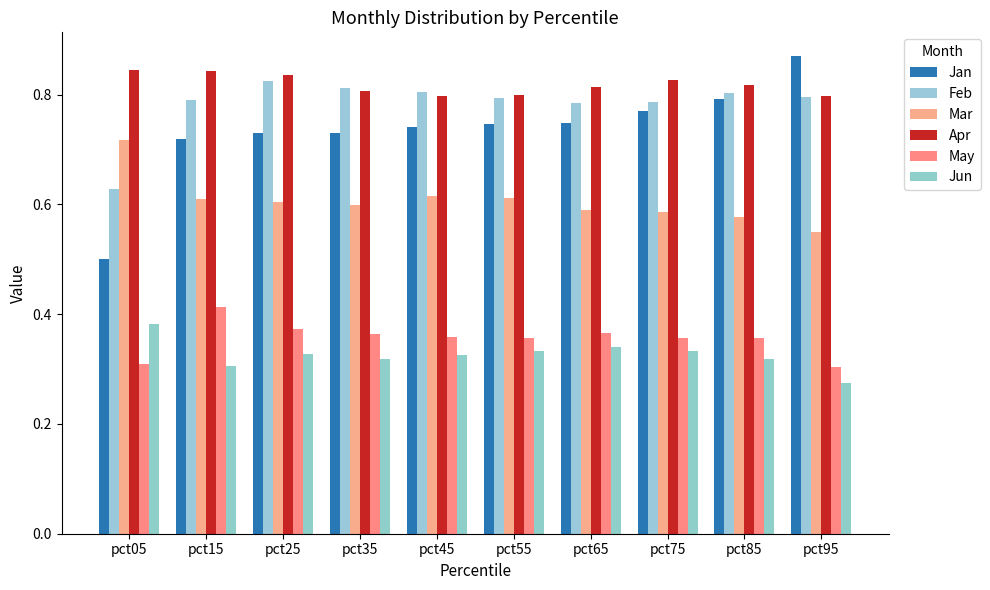

At pct25, list the series in order from smallest to largest.

Jun, May, Mar, Jan, Feb, Apr